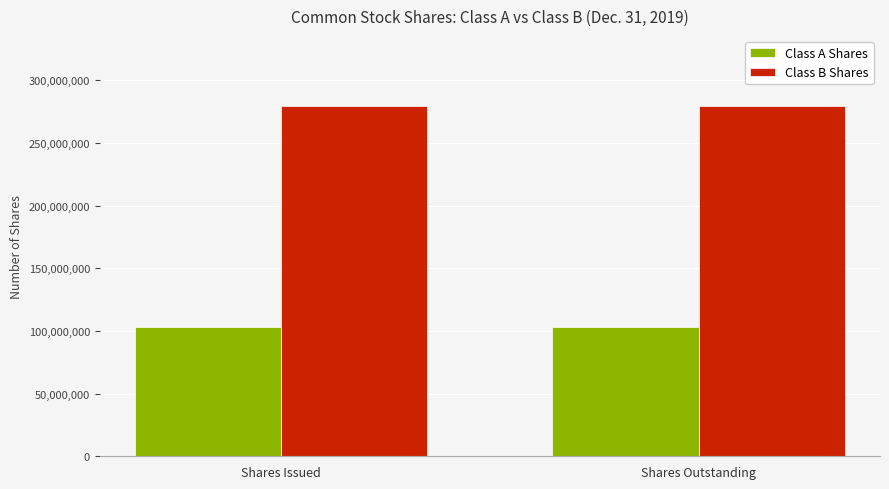

At how many categories does at least one series exceed 262637621?

2